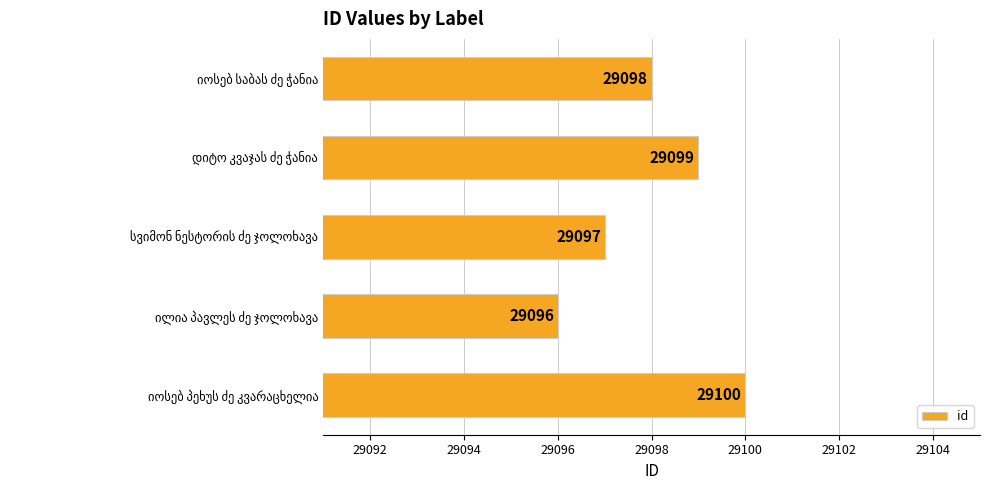

Count the number of data series in this chart.

1